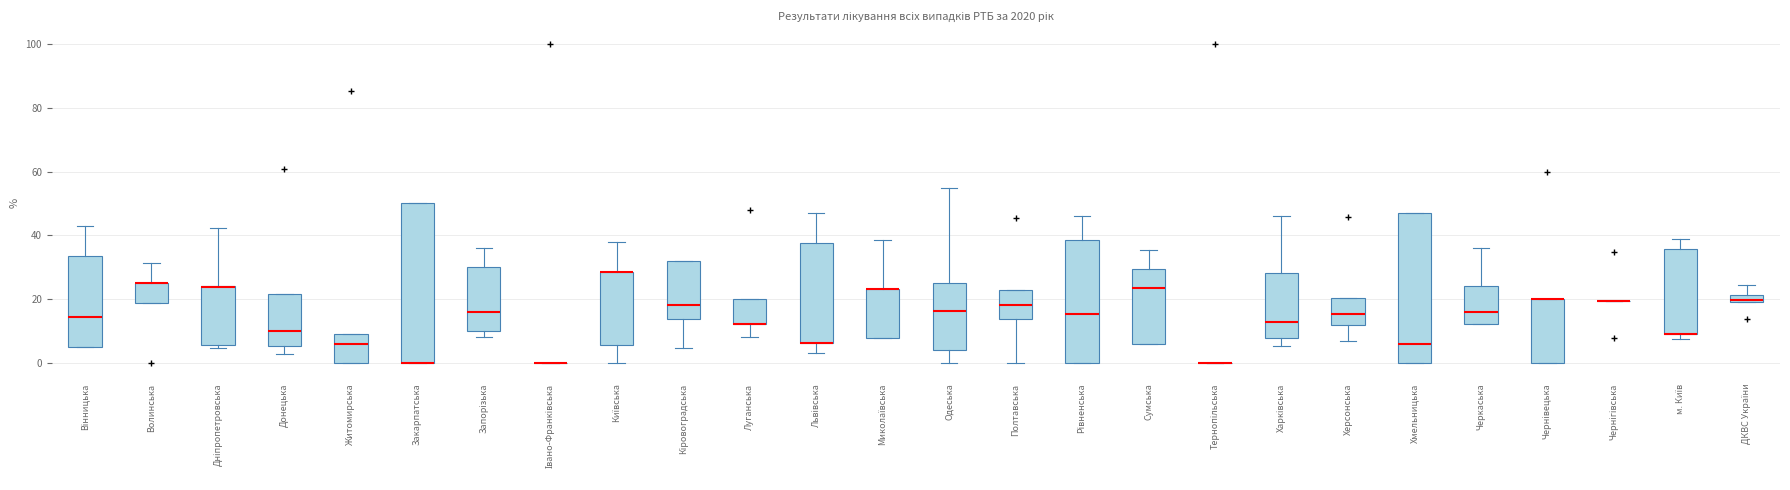

Comparing the boxes themselves (not the whiskers), which one is the tallest?

Закарпатська